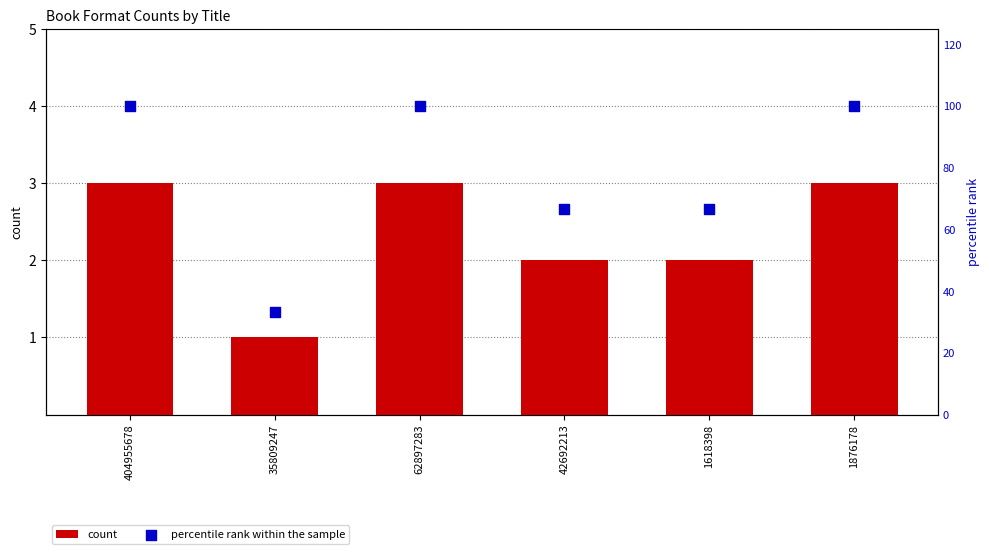

Which series has the widest spread of Y values?

percentile rank within the sample